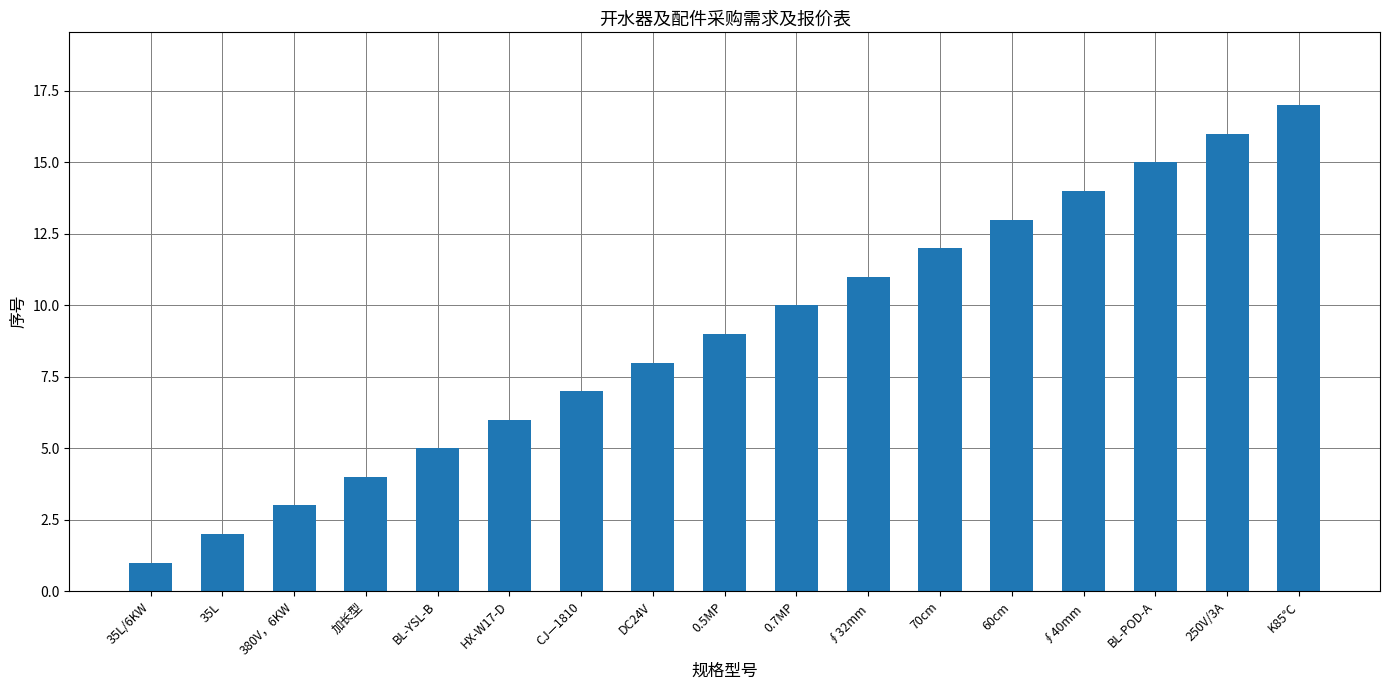

What is the change in value from HX-W17-D to 0.5MP?

+3